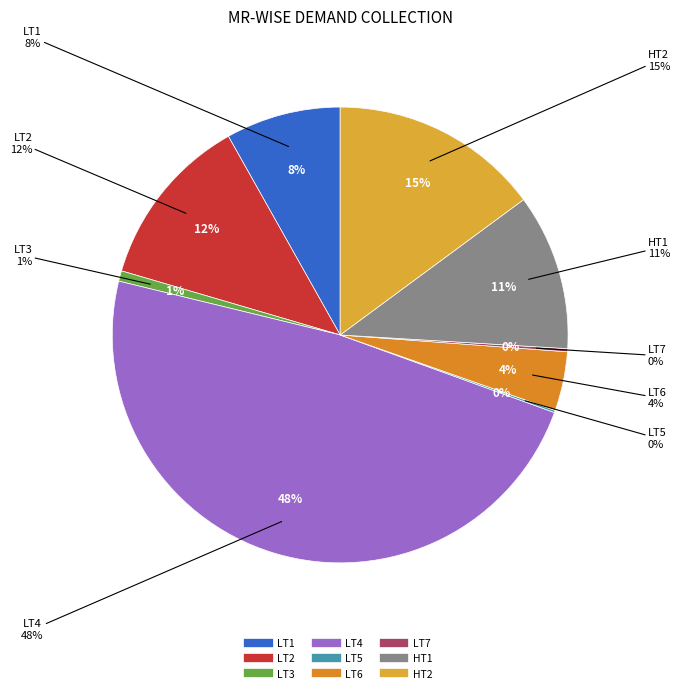

What percentage is the HT2 slice, to the nearest percent?

15%